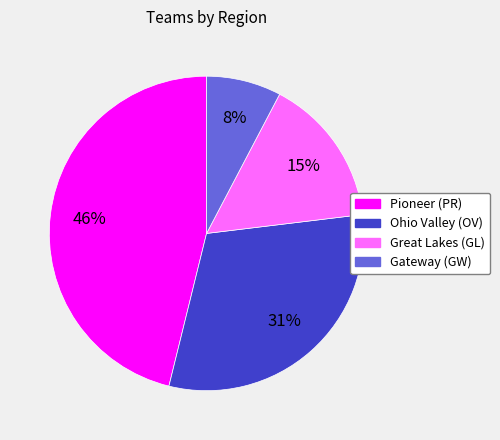

Is it true that Pioneer (PR) is 46% of the pie?

True